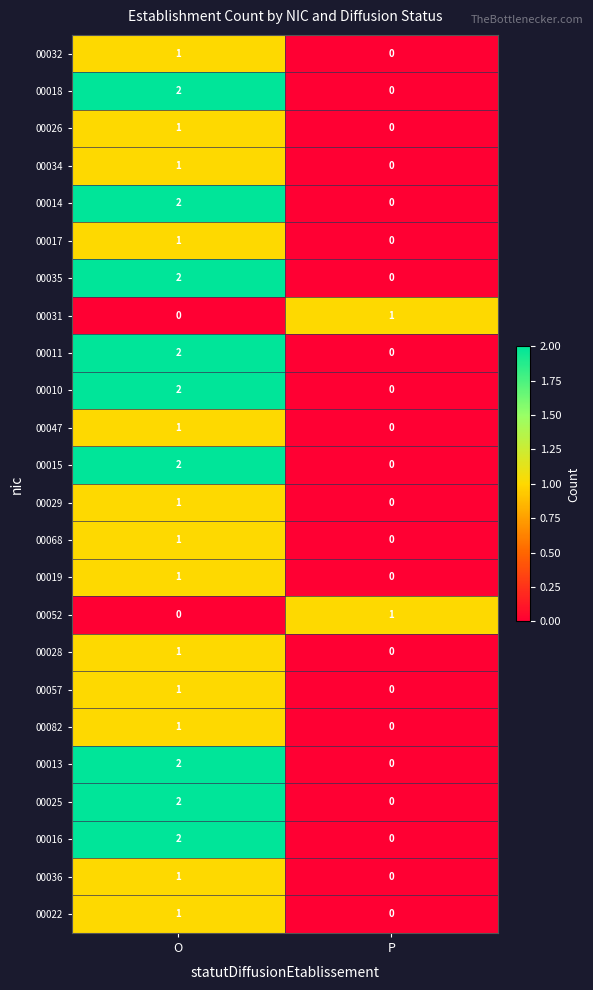

What is the total value across all series at O?

31